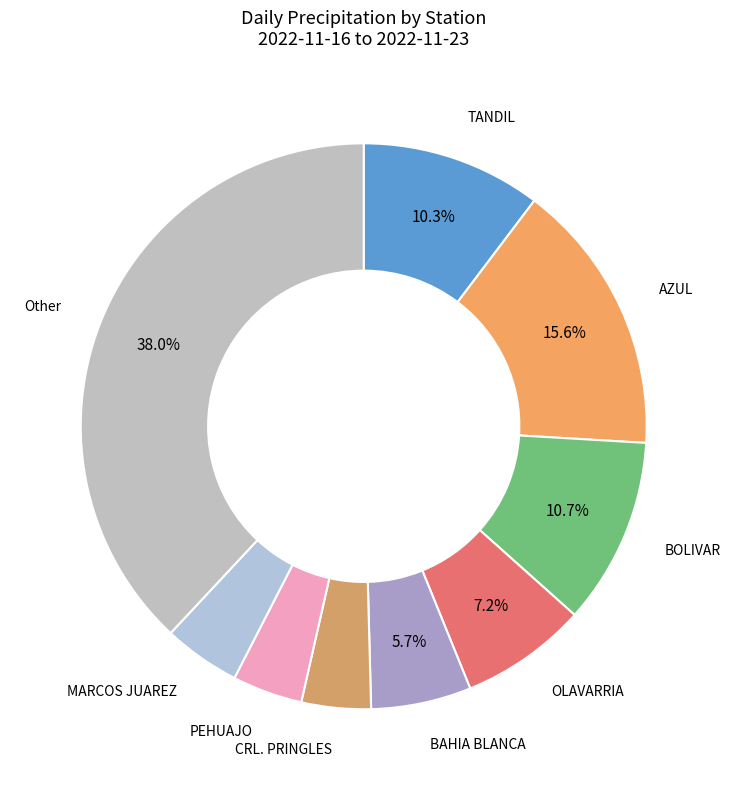

To the nearest percent, what is the average slice percentage?

11%